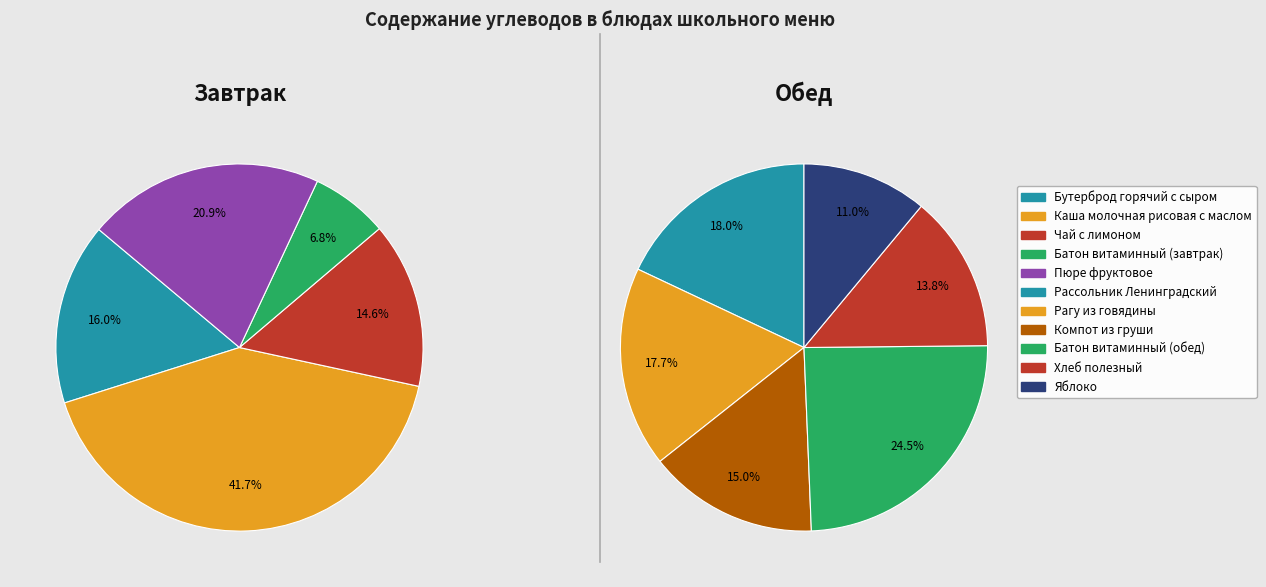

To the nearest percent, what is the difference between the Чай с лимоном and Бутерброд горячий с сыром slice percentages?

1%